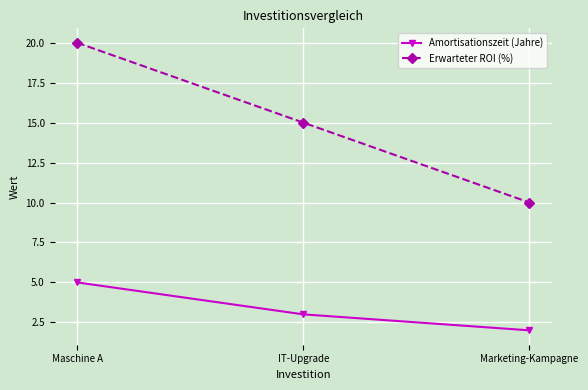

Is it true that Amortisationszeit (Jahre) equals 3 at Marketing-Kampagne?

False